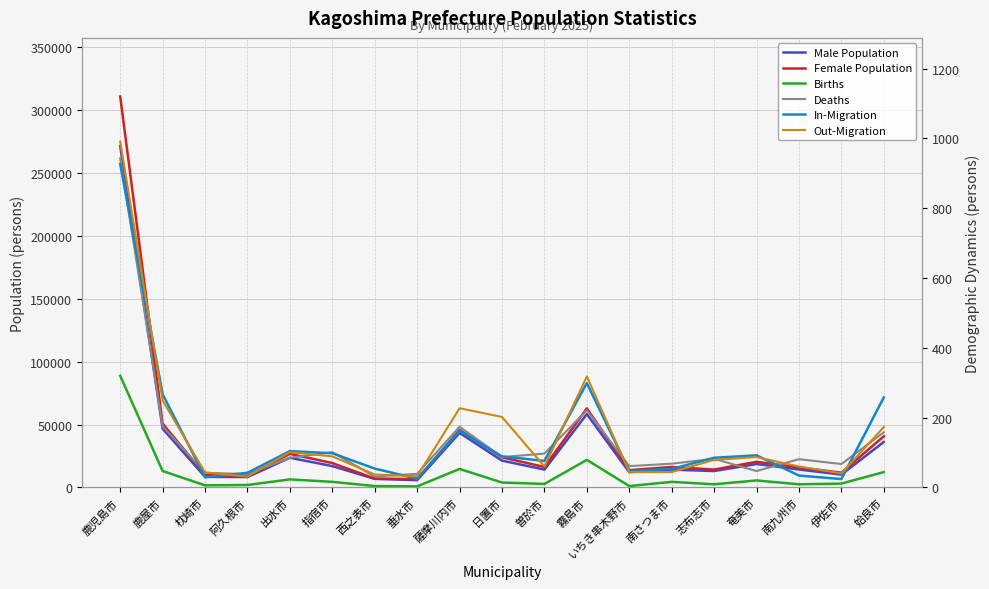

True or false: Deaths has a value of 87 at 日置市.

True